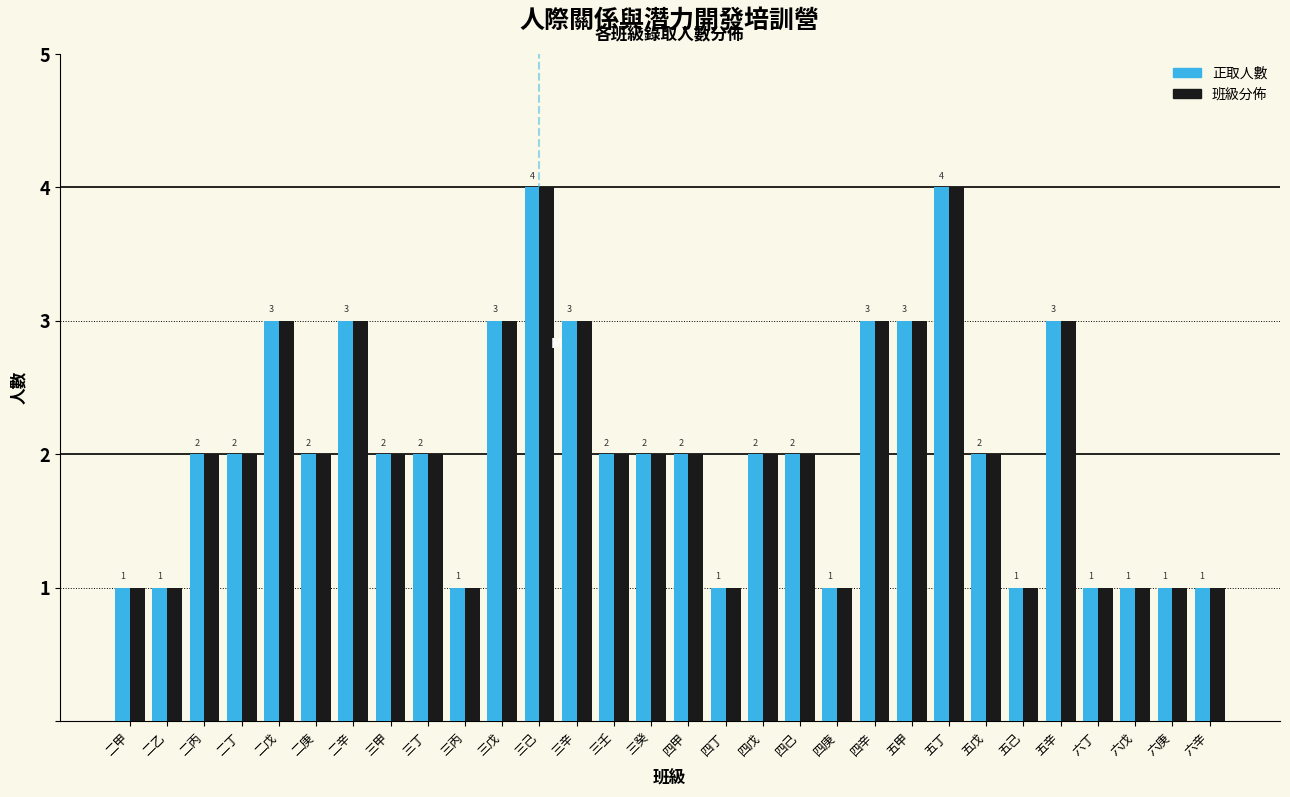

What is the maximum value shown in the chart?

4